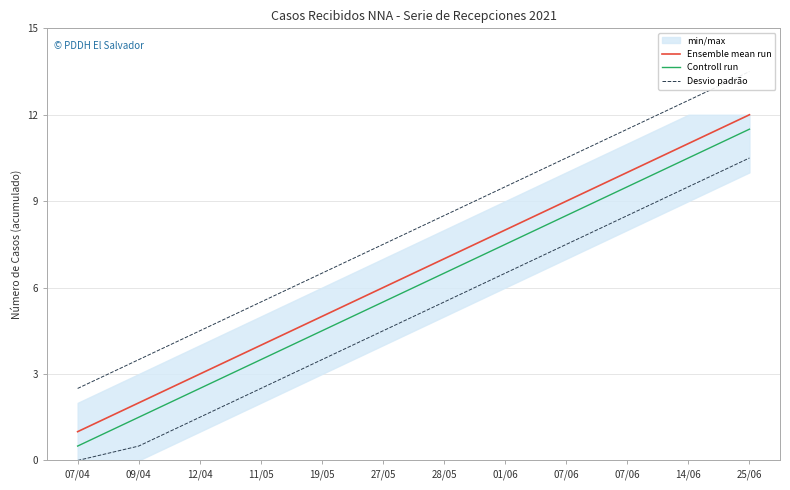

Which label corresponds to the smallest value in the chart?

07/04